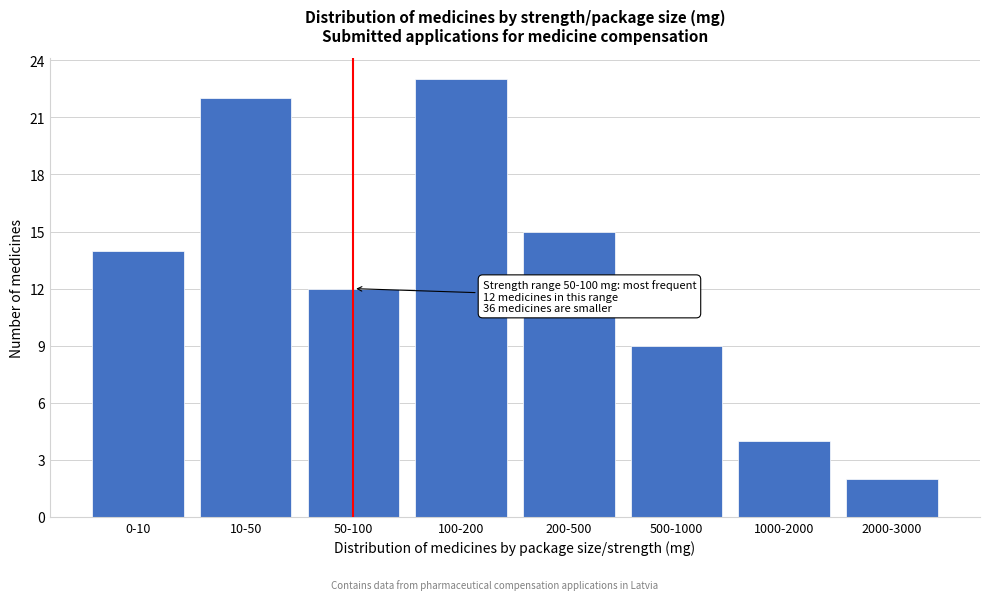

Reading left to right, what are all the values shown in this chart?

0-10=14	10-50=22	50-100=12	100-200=23	200-500=15	500-1000=9	1000-2000=4	2000-3000=2